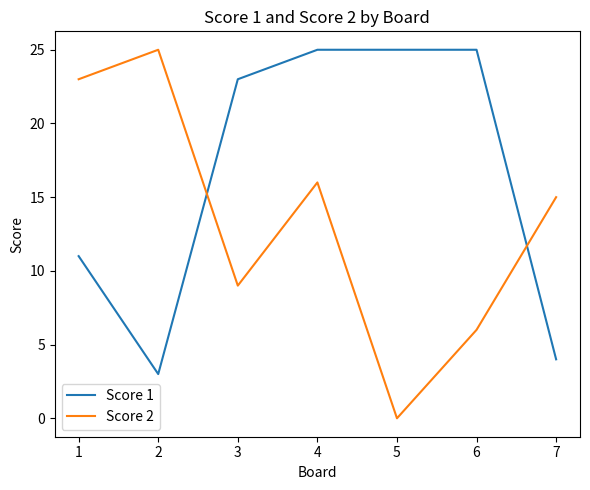

How many intersections are there between Score 2 and Score 1?

2